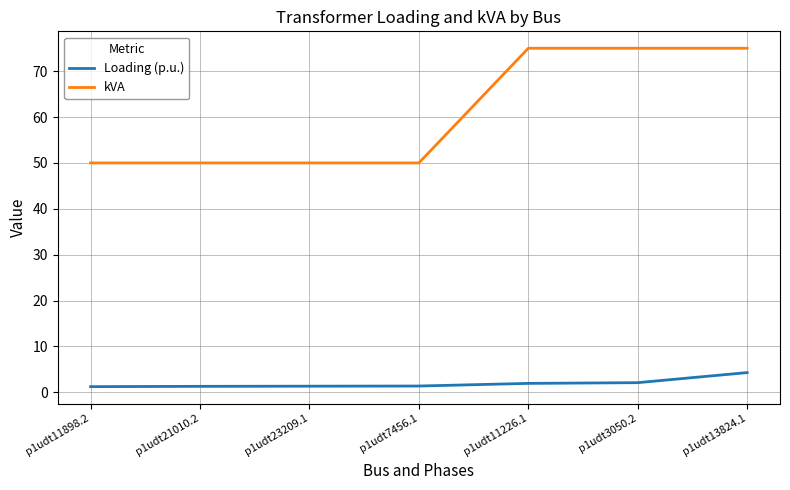

At how many categories does at least one series exceed 39?

7